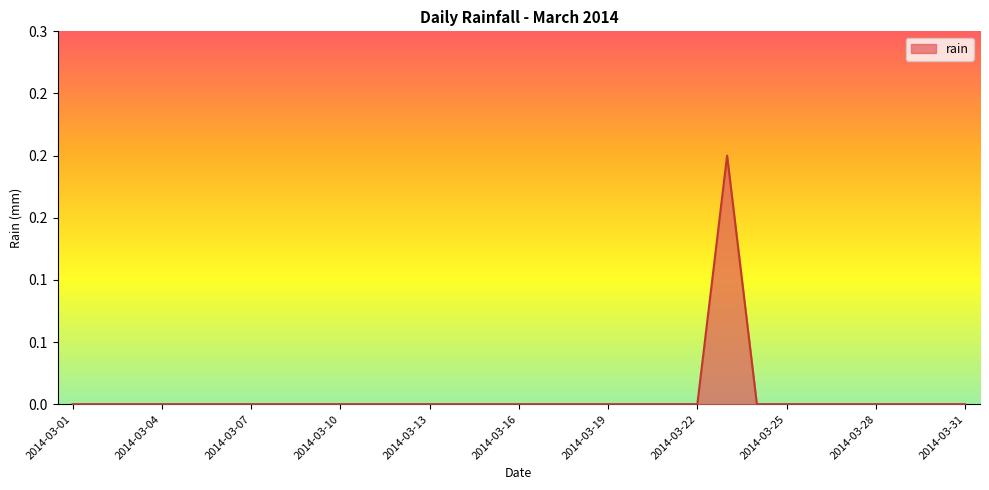

What is the greatest value displayed?

0.2